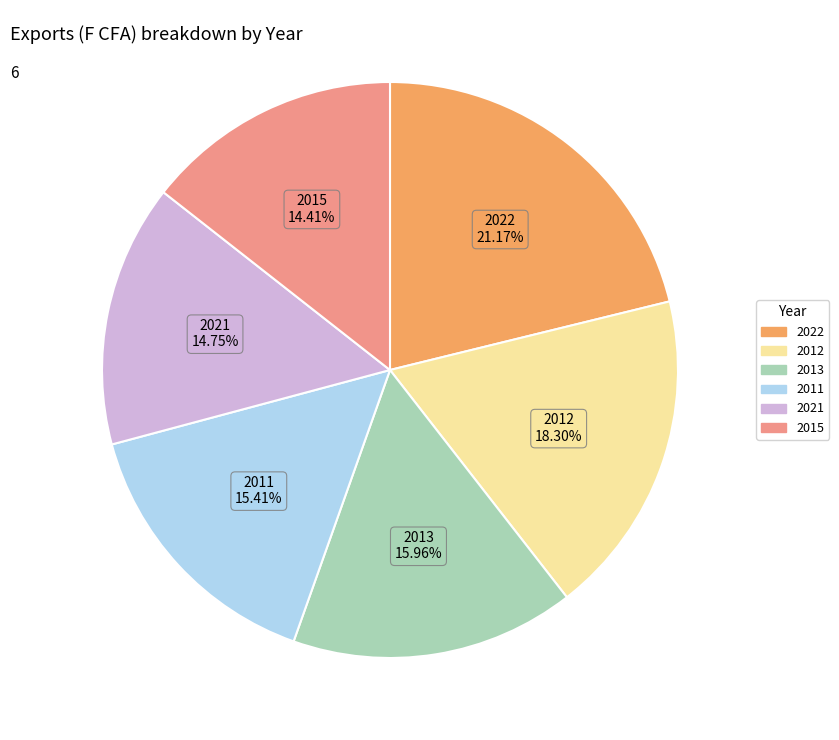

Is there any slice that represents more than half of the pie?

No